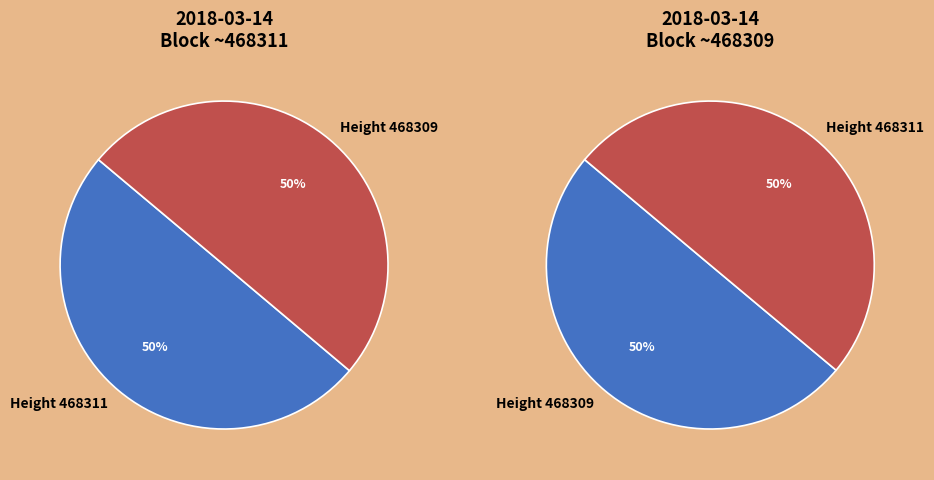

To the nearest percent, what portion does 468311 represent?

50%